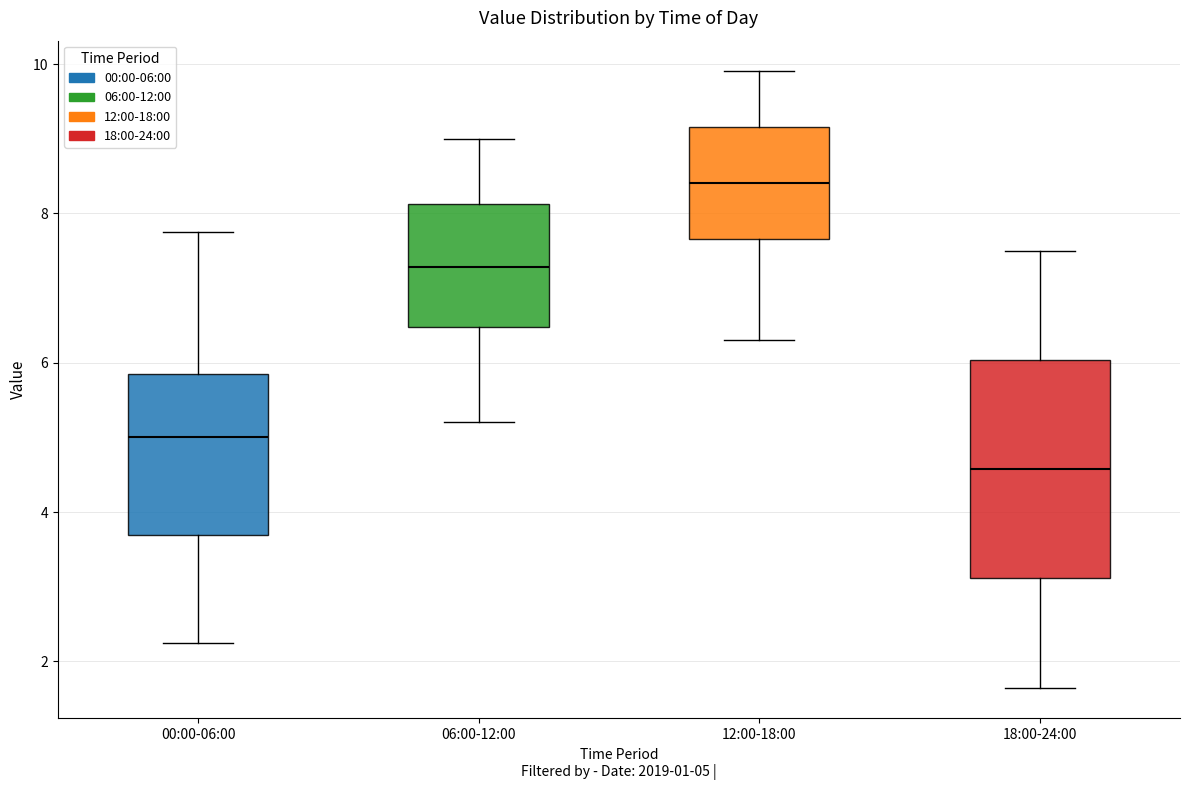

Where is the upper edge of the box for 12:00-18:00 on the y-axis? The values are not printed on the chart, so give them approximately, as read against the axis.

9.2